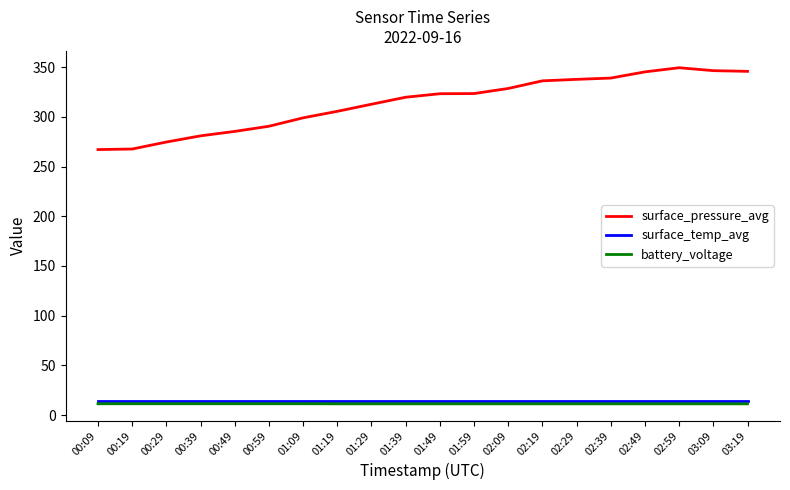

True or false: surface_temp_avg and surface_pressure_avg cross at least once.

False